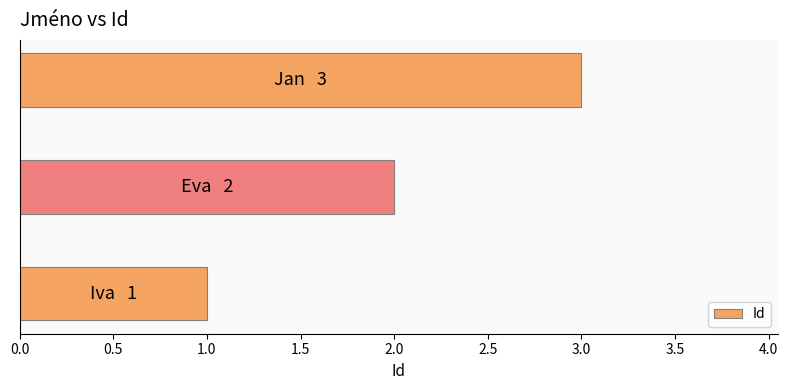

Does the chart contain any negative values?

No